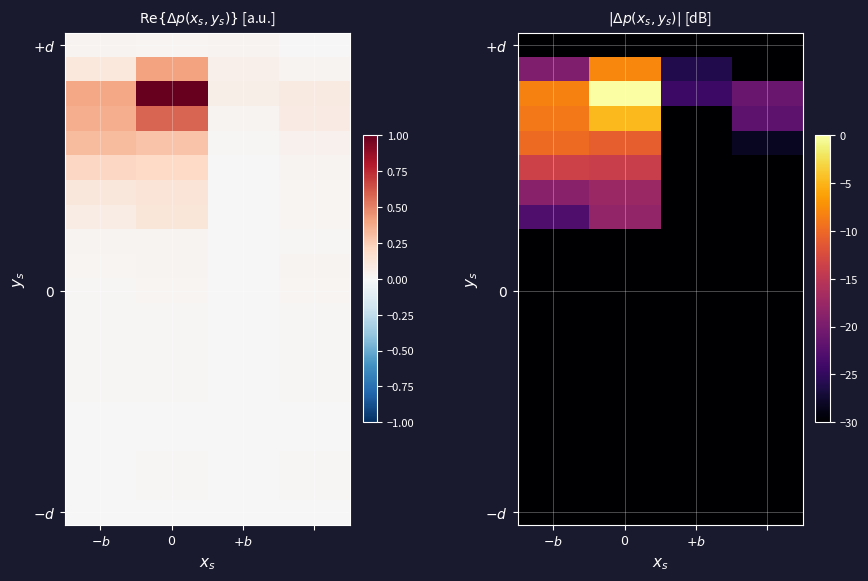

The value of $-d$ at $-b$ is -30.0. True or false?

True